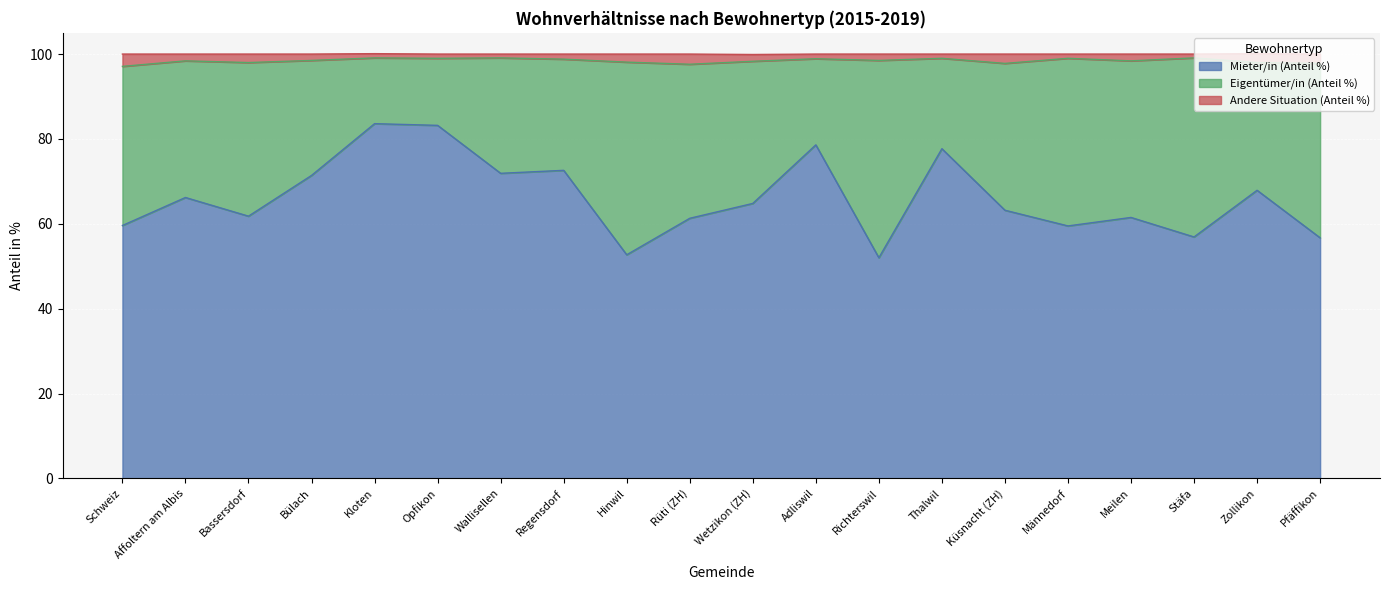

What is the label of the 3rd point from the left?

Bassersdorf